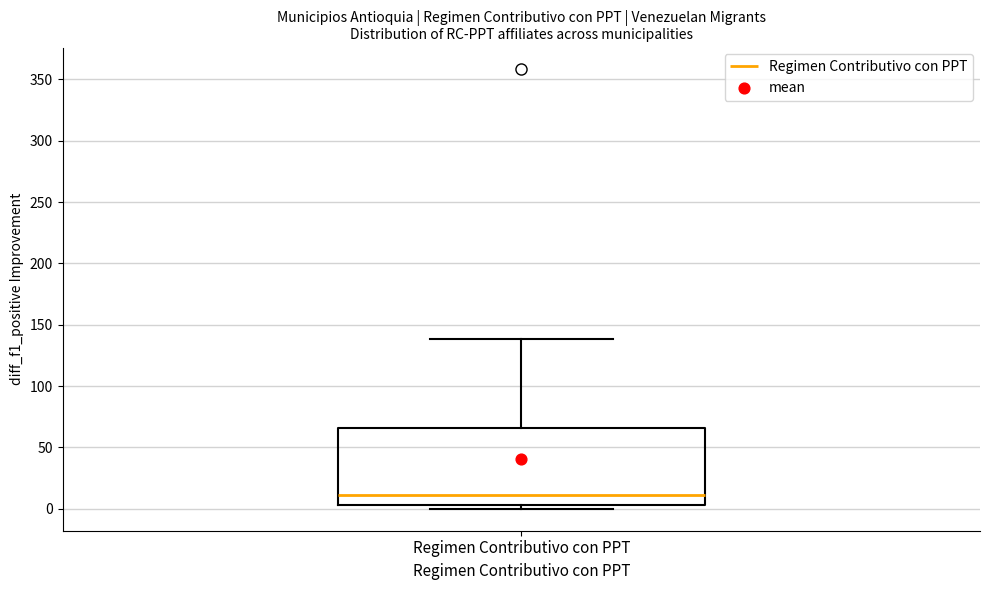

Transcribe this box plot: give where the median line is, the range the box spans, and where the two whiskers end, as read against the y-axis. The values are not printed on the chart, so give them approximately, as read against the axis.

median 10, box 5 to 65, whiskers 0 to 140